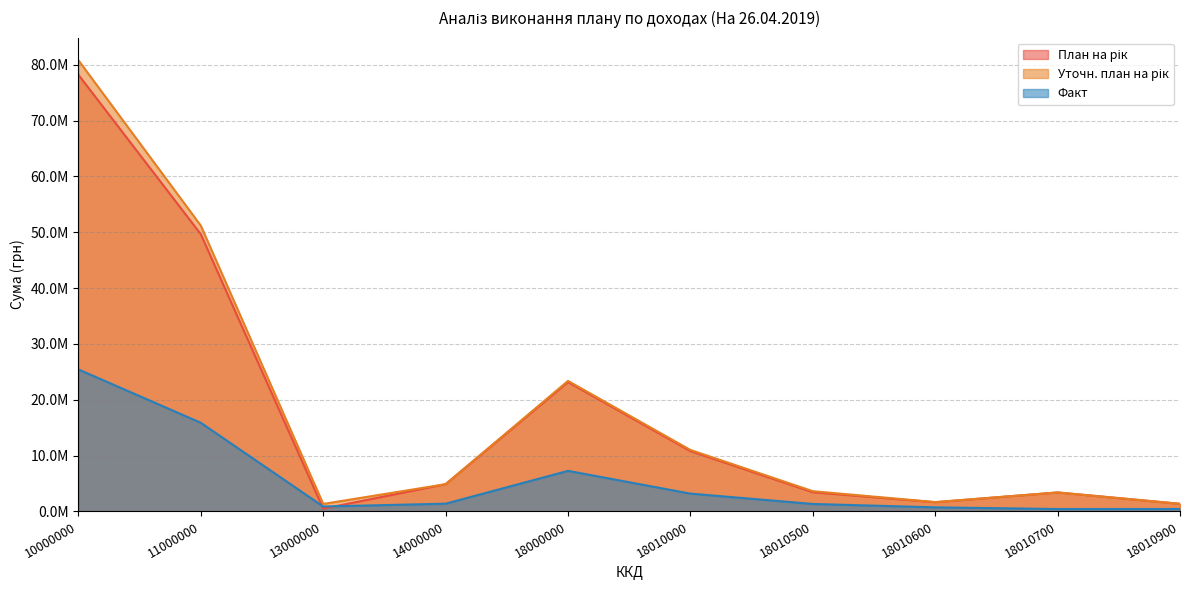

The Факт series shows 4263538.9 at 11000000. True or false?

False